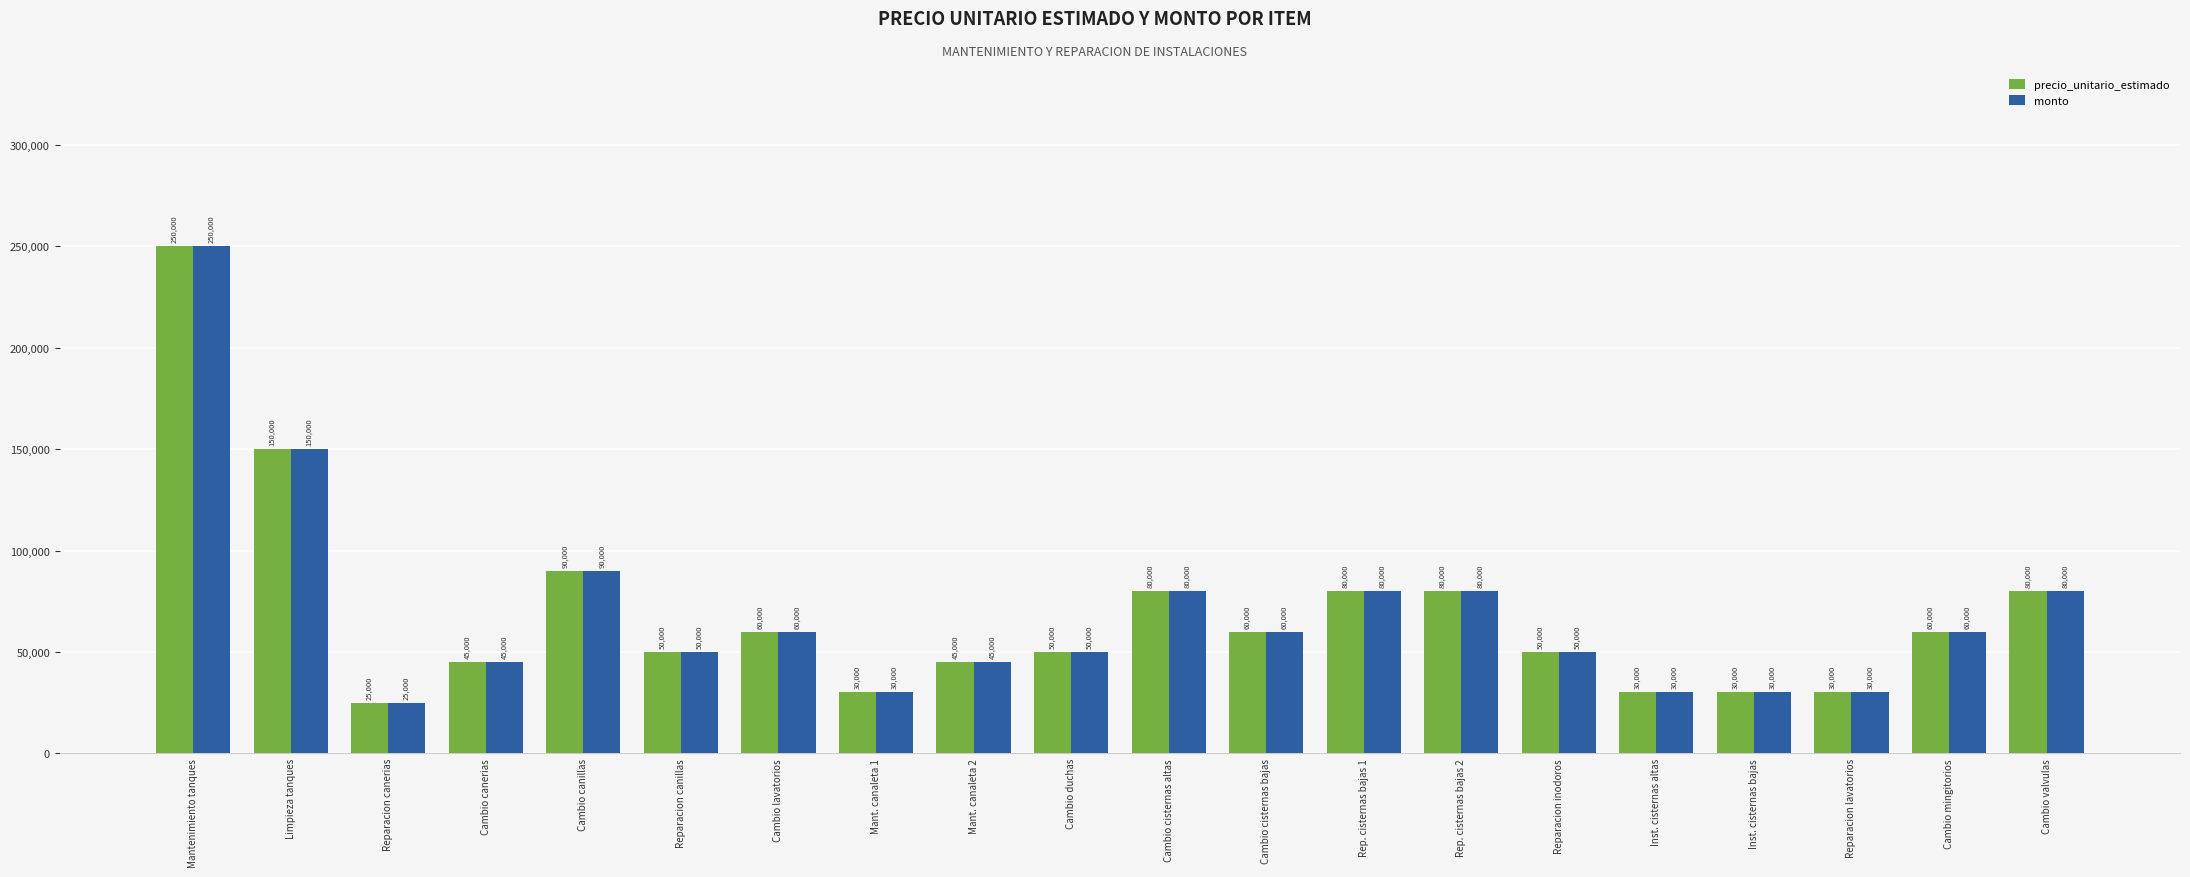

Count the number of data series in this chart.

2